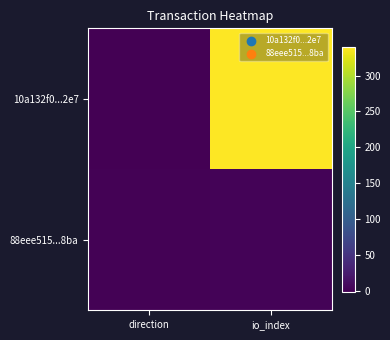

Rank the series by their average value, from lowest to highest.

88eee515...8ba, 10a132f0...2e7